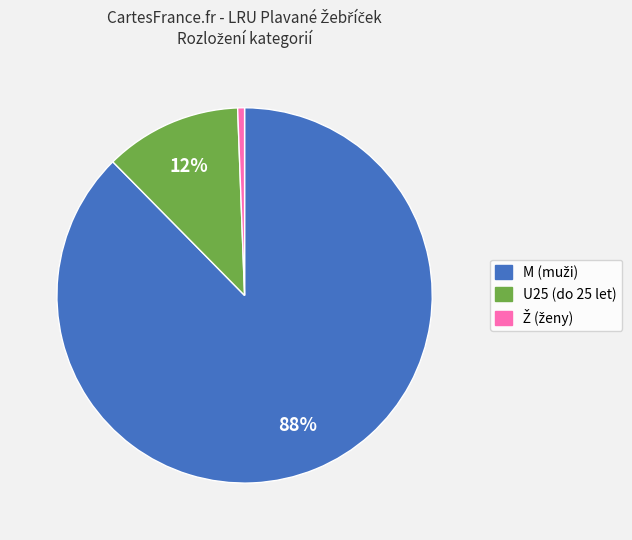

How many segments does this pie chart have?

3